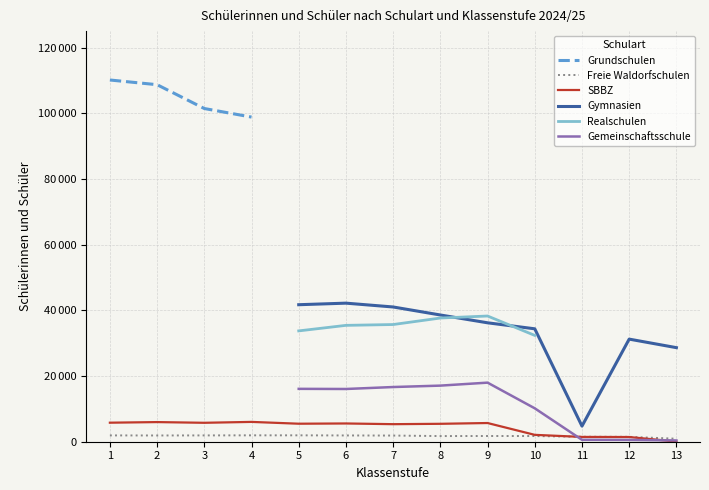

What is the value of the SBBZ point at the 11th from the left?

1461